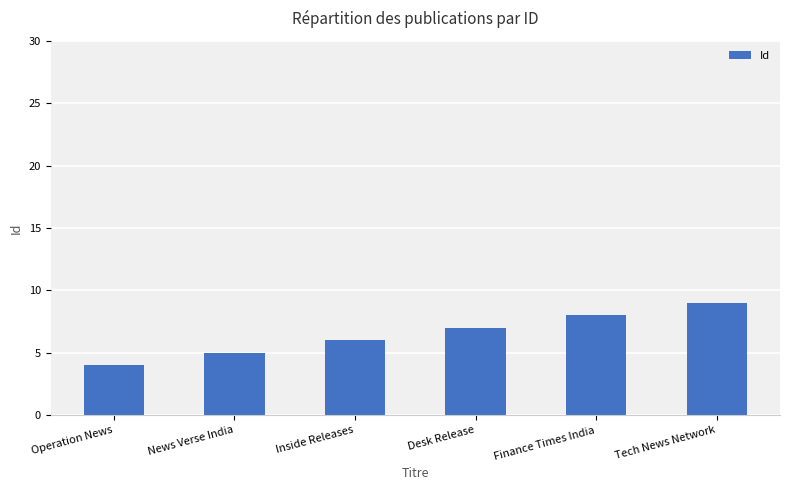

The value at Tech News Network is 9. True or false?

True